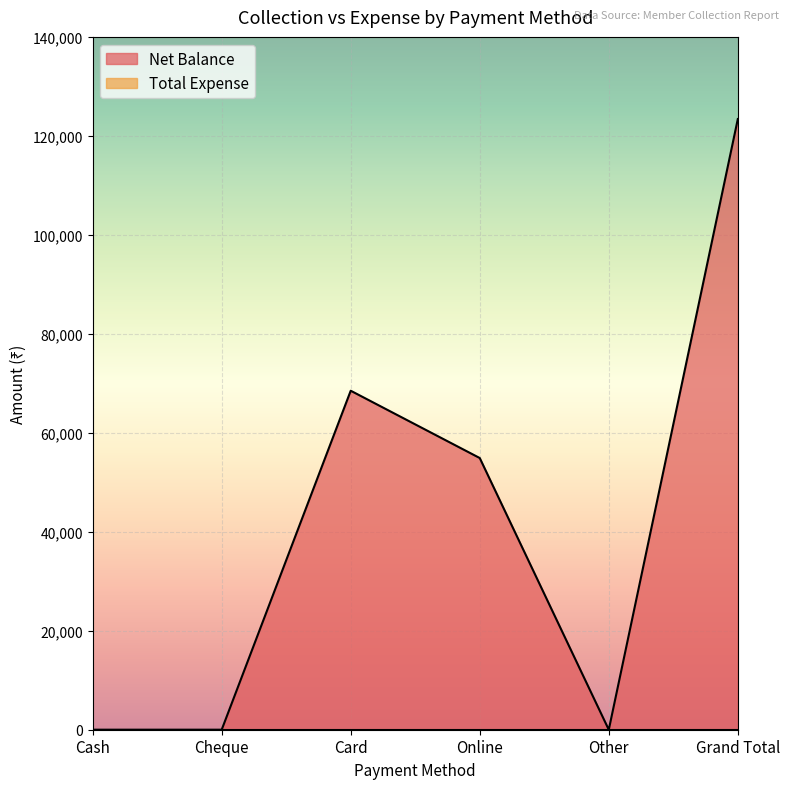

What is the change in value from Cash to Online?

+54900